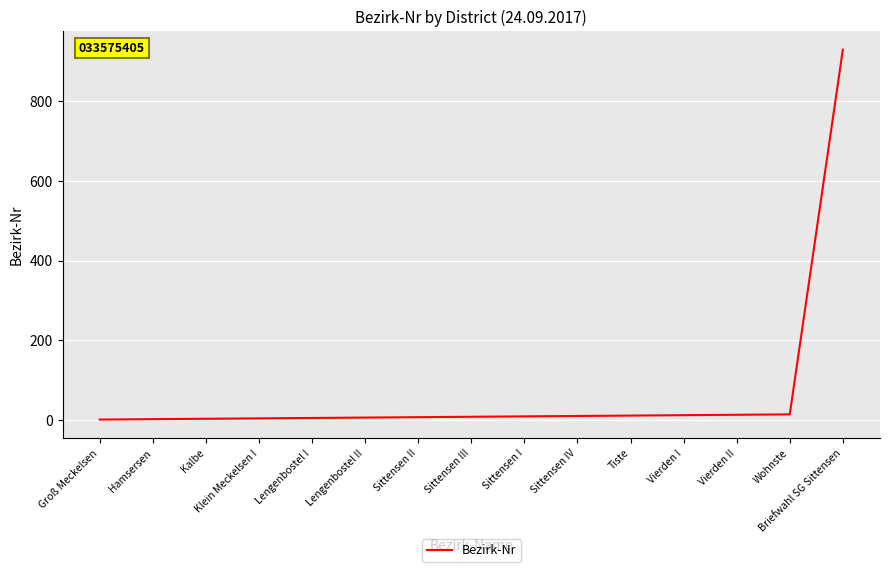

What is the sum of all values?

1034